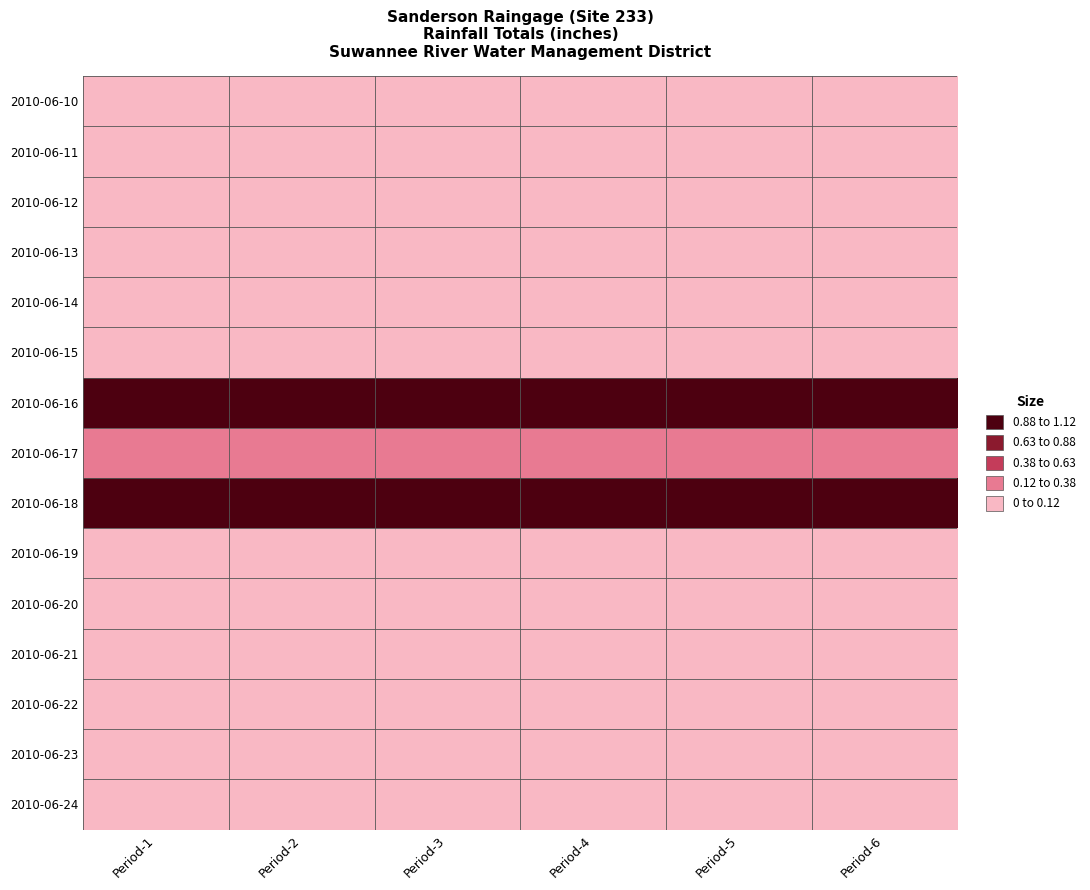

List the series in order of their peak value, lowest first.

2010-06-10, 2010-06-13, 2010-06-15, 2010-06-20, 2010-06-22, 2010-06-23, 2010-06-24, 2010-06-14, 2010-06-19, 2010-06-11, 2010-06-12, 2010-06-21, 2010-06-17, 2010-06-18, 2010-06-16